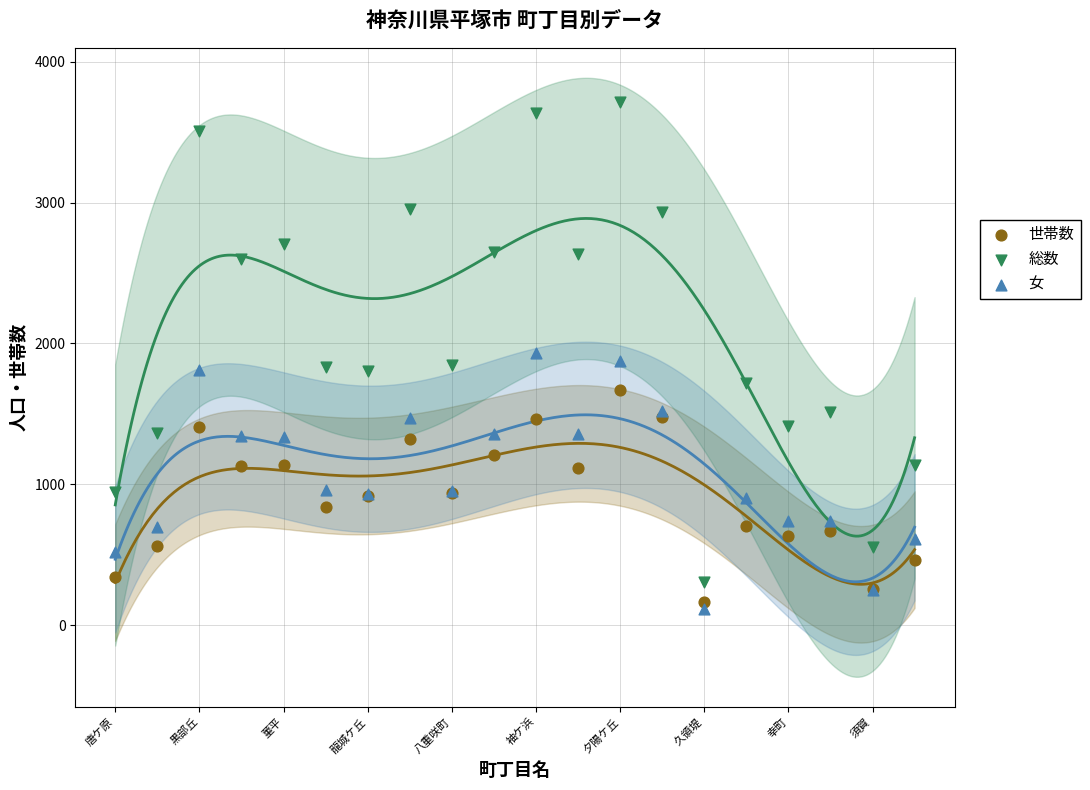

Which series reaches the maximum Y coordinate?

総数